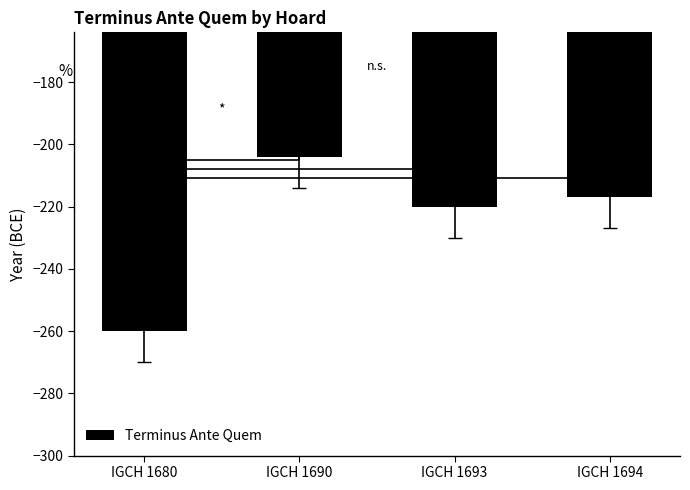

Reading right to left, extract all data points from this chart.

-217	-220	-204	-260